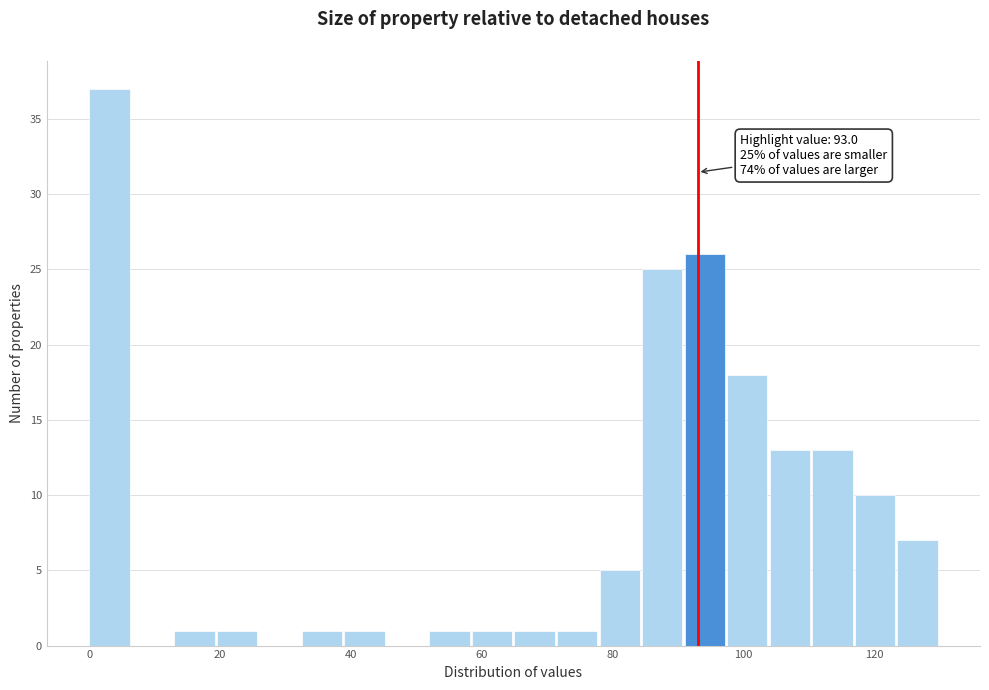

Around what value on the x-axis is the tallest bar? Give the approximate position of its centre, as read against the axis.

4